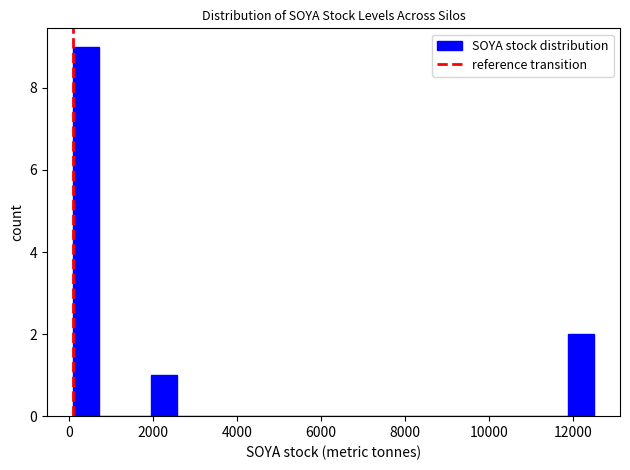

Read against the x-axis, roughly where is the centre of the tallest bar?

400